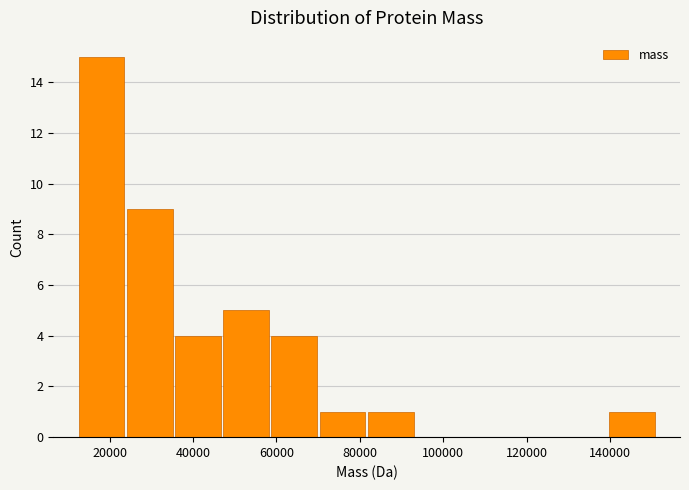

How tall is the bar that spans 46000 to 58000 on the x-axis? Neither the bar edges nor the heights are printed on the chart, so give them approximately, as read against the axes.

5